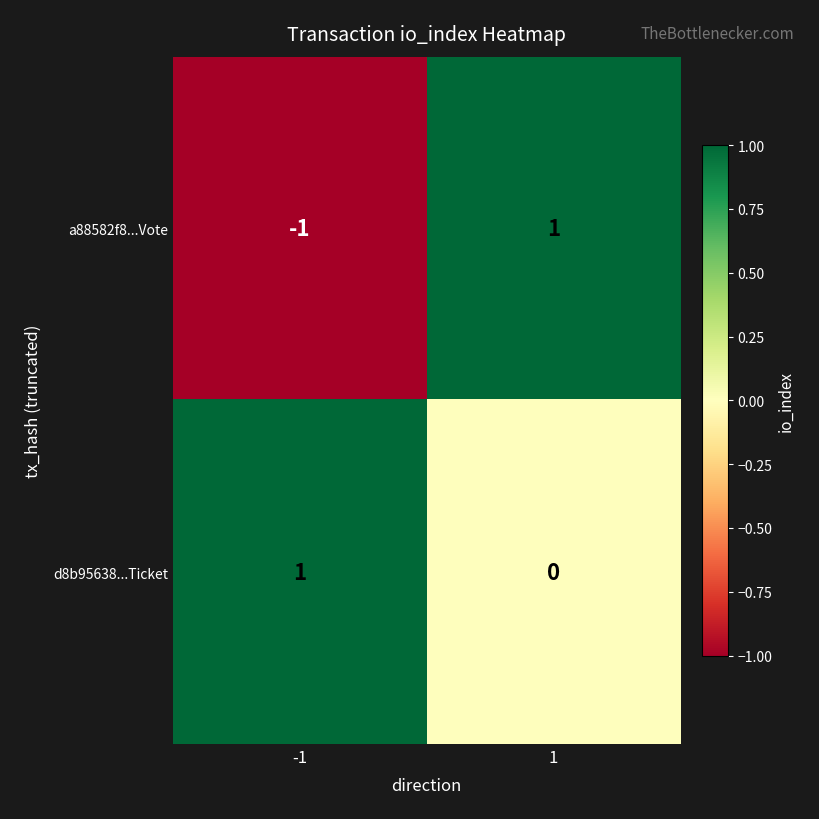

How many positive values does the d8b95638...Ticket series have?

1